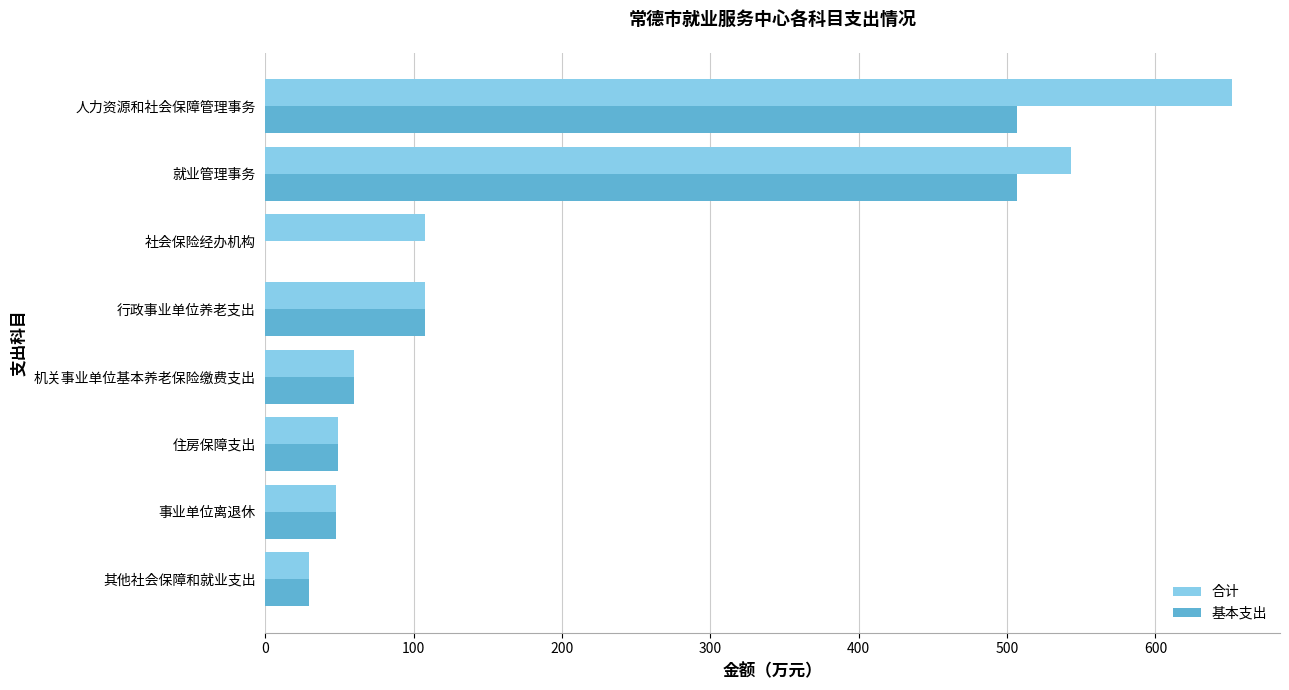

Which series has the largest total across all categories?

合计